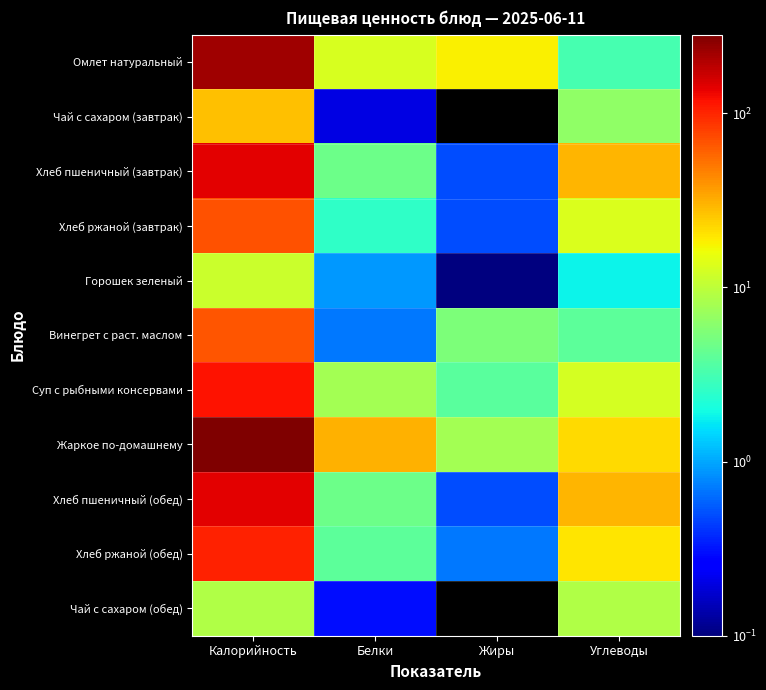

Reading right to left, what are all the values shown in this chart?

Омлет натуральный: Углеводы=3.2	Жиры=18.0	Белки=12.7	Калорийность=225.5
Чай с сахаром (завтрак): Углеводы=6.4	Жиры=0.0	Белки=0.2	Калорийность=26.8
Хлеб пшеничный (завтрак): Углеводы=29.5	Жиры=0.5	Белки=4.6	Калорийность=140.6
Хлеб ржаной (завтрак): Углеводы=13.4	Жиры=0.5	Белки=2.6	Калорийность=68.3
Горошек зеленый: Углеводы=1.8	Жиры=0.1	Белки=0.9	Калорийность=11.4
Винегрет с раст. маслом: Углеводы=4.0	Жиры=5.4	Белки=0.7	Калорийность=67.1
Суп с рыбными консервами: Углеводы=12.4	Жиры=3.8	Белки=7.9	Калорийность=115.7
Жаркое по-домашнему: Углеводы=22.0	Жиры=7.8	Белки=31.0	Калорийность=282.0
Хлеб пшеничный (обед): Углеводы=29.5	Жиры=0.5	Белки=4.6	Калорийность=140.6
Хлеб ржаной (обед): Углеводы=20.0	Жиры=0.7	Белки=4.0	Калорийность=102.5
Чай с сахаром (обед): Углеводы=9.0	Жиры=0.0	Белки=0.3	Калорийность=9.0